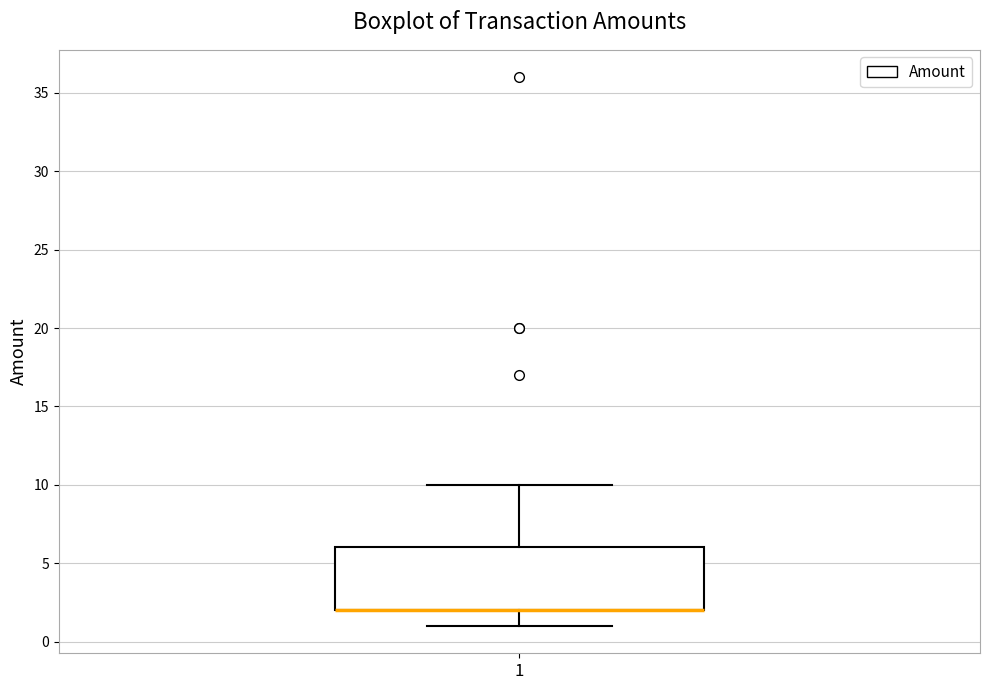

Read this box plot against the y-axis: the position of the median line, the range covered by the box, and the ends of both whiskers. The values are not printed on the chart, so give them approximately, as read against the axis.

median 2 (drawn on the box's lower edge), box 2 to 6, whiskers 1 to 10